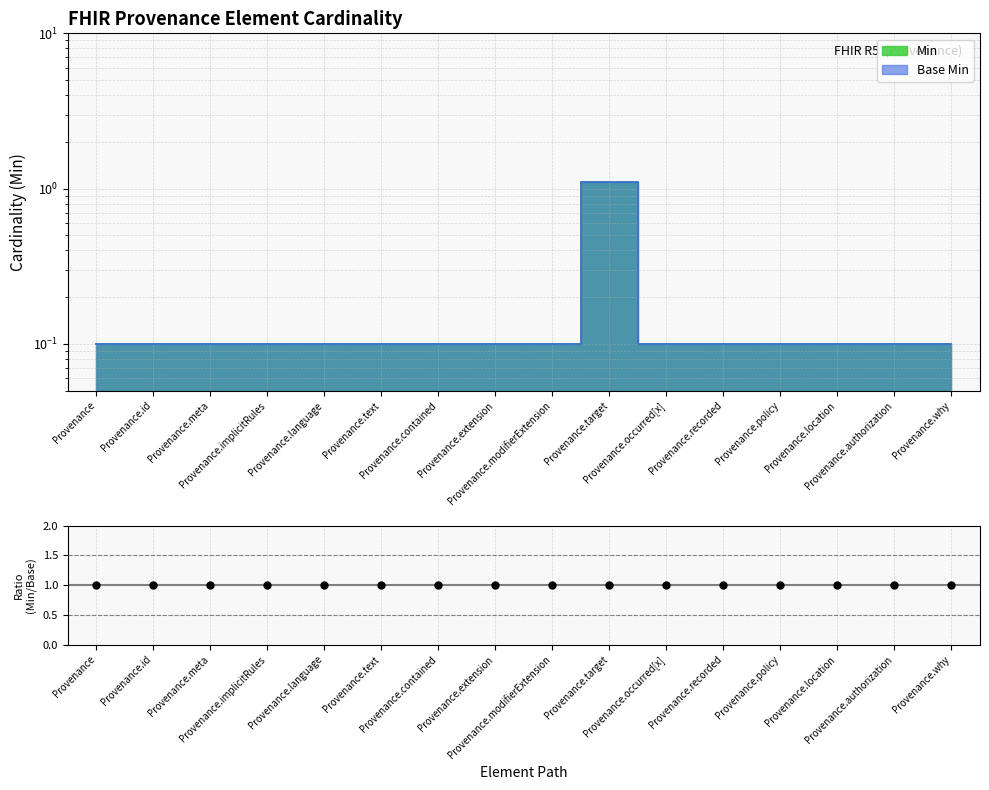

Is the value of Base Min at Provenance.target greater than the value of Min at Provenance.occurred[x]?

Yes